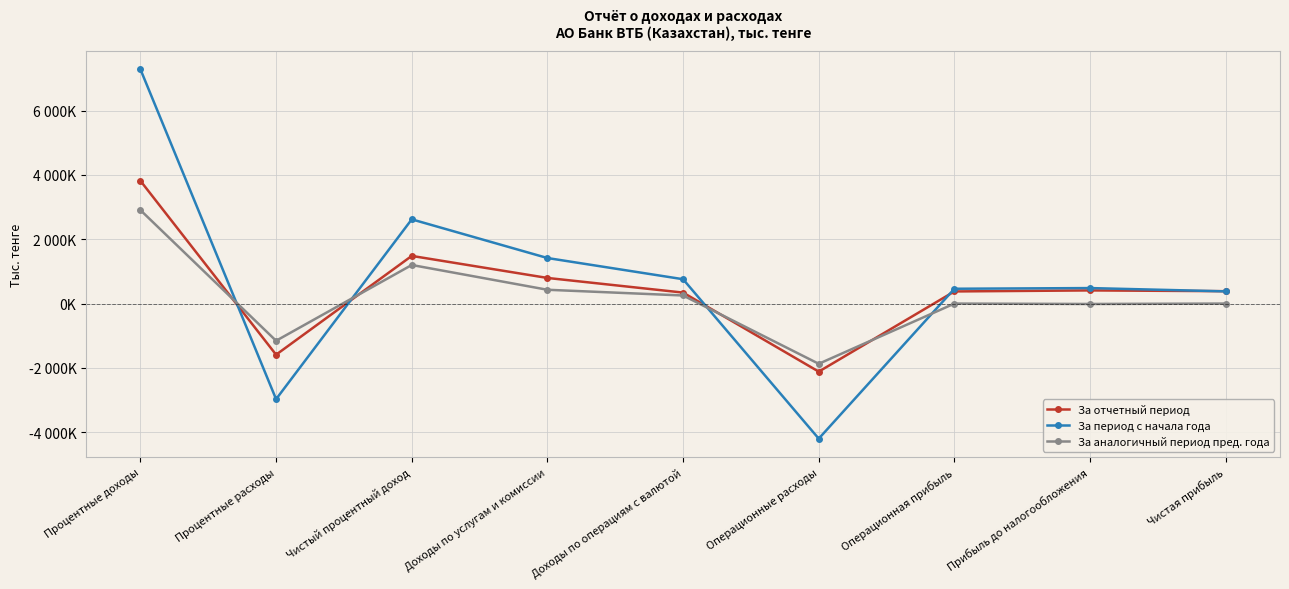

How many distinct data groups are displayed?

3